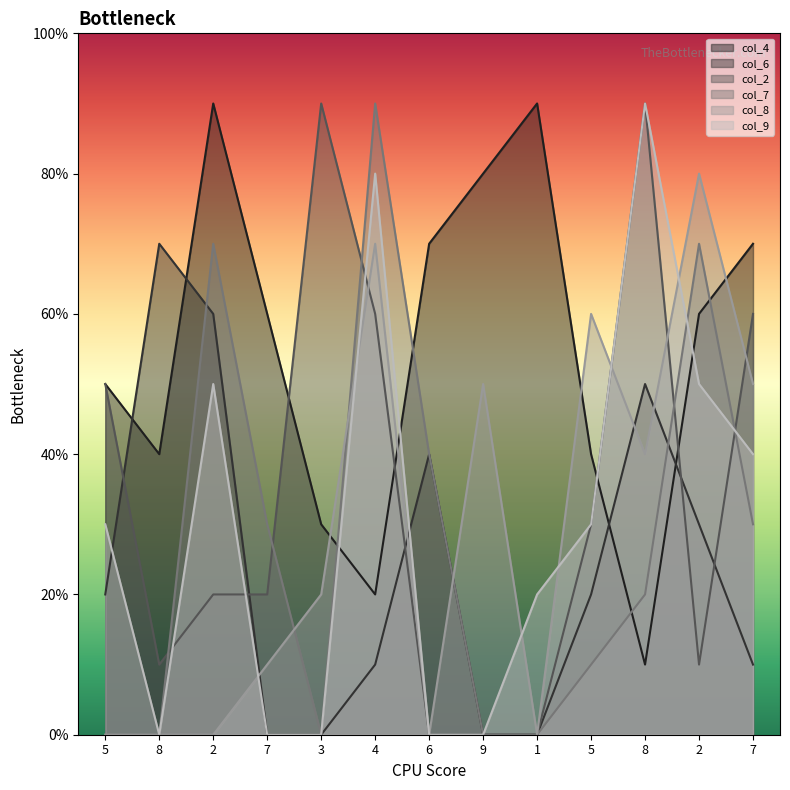

The value of col_7 at 6 is 3. True or false?

False